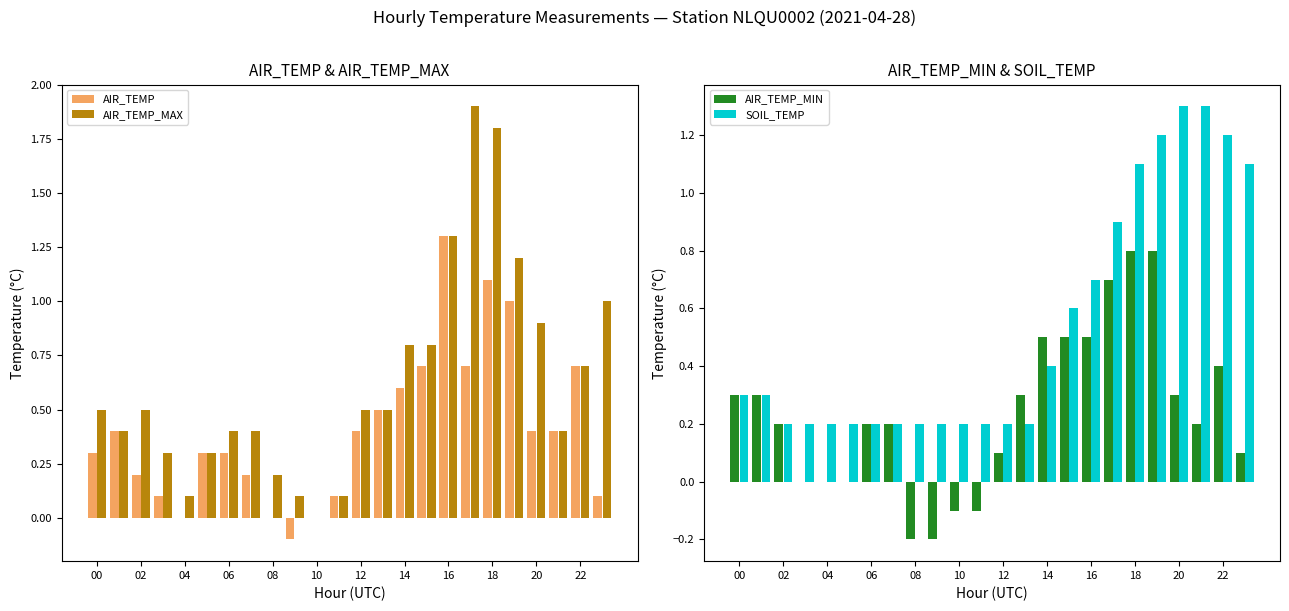

How many groups of bars are there?

24